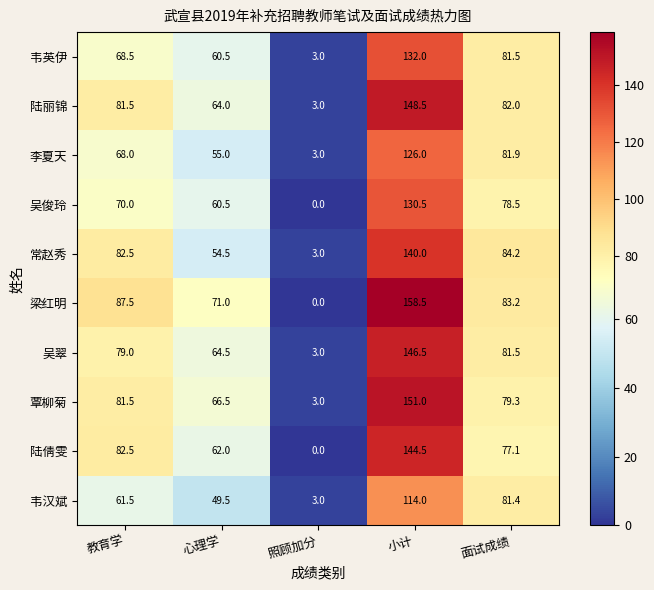

What is the difference between the maximum and minimum values in the 吴翠 series?

143.5